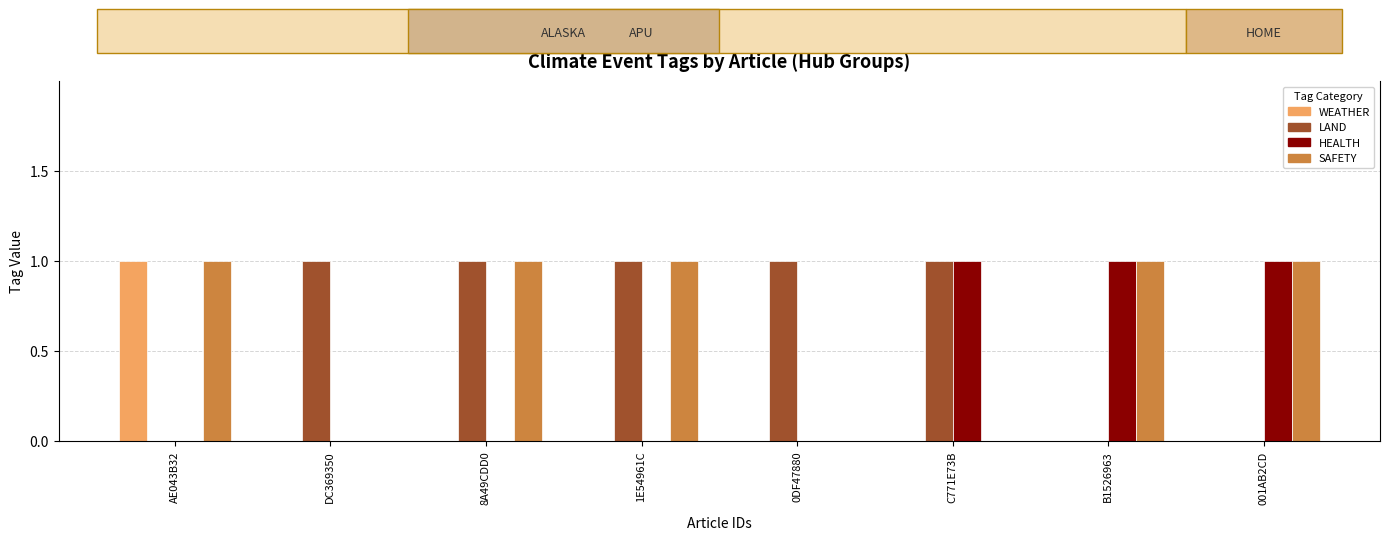

True or false: HEALTH has a value of 0 at 0DF47880.

False